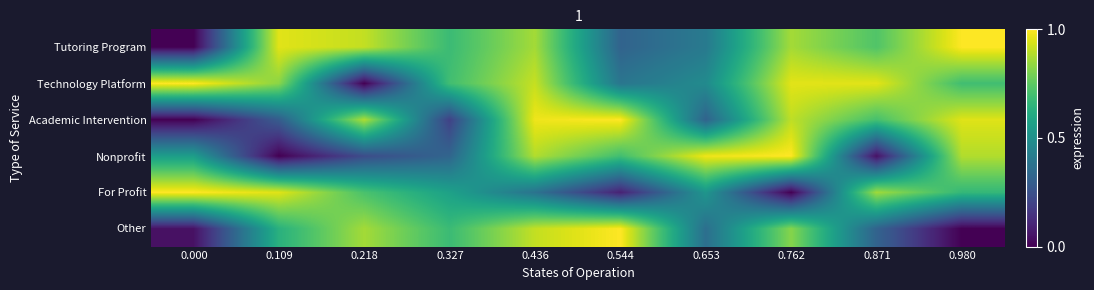

What is the difference between the highest and lowest values at 0.544?

0.9